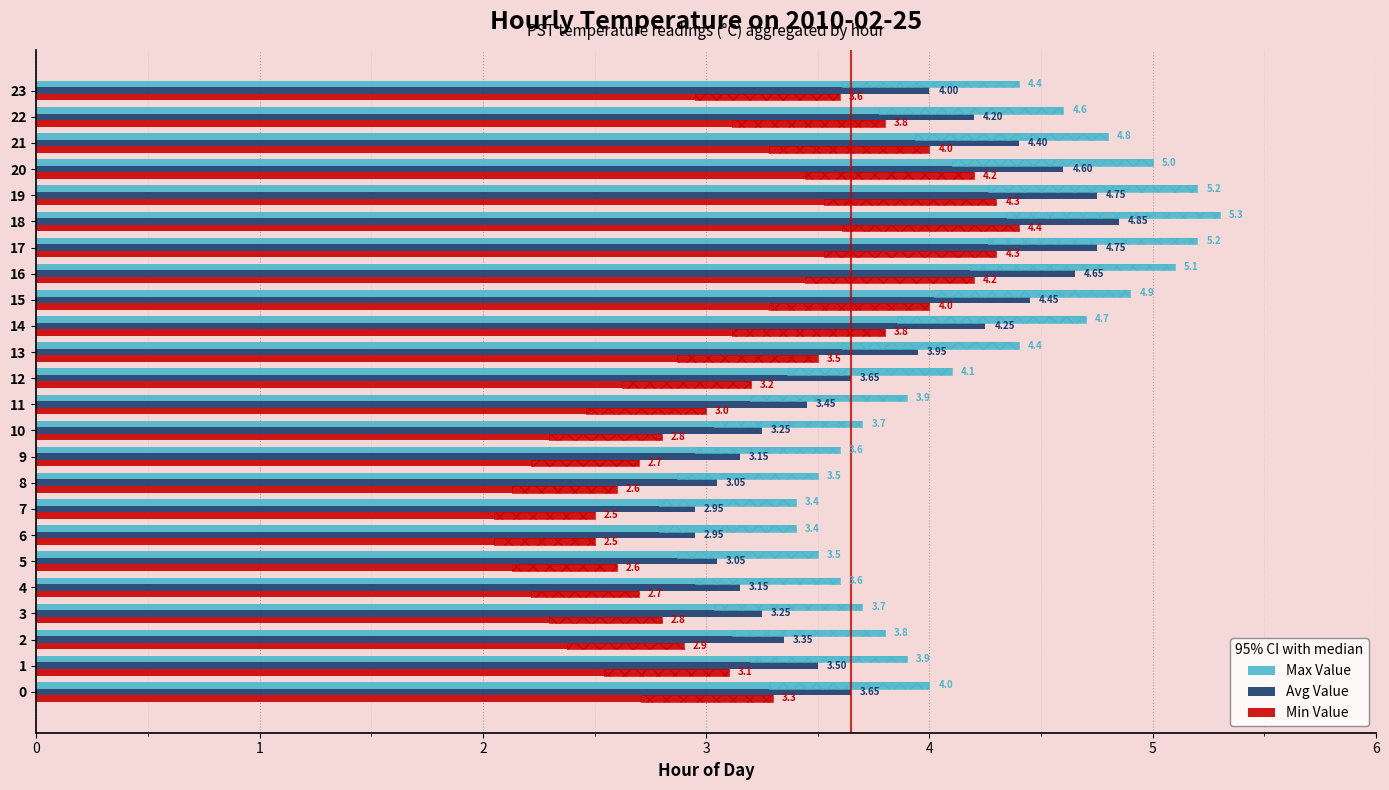

What is the minimum value shown in the chart?

2.5